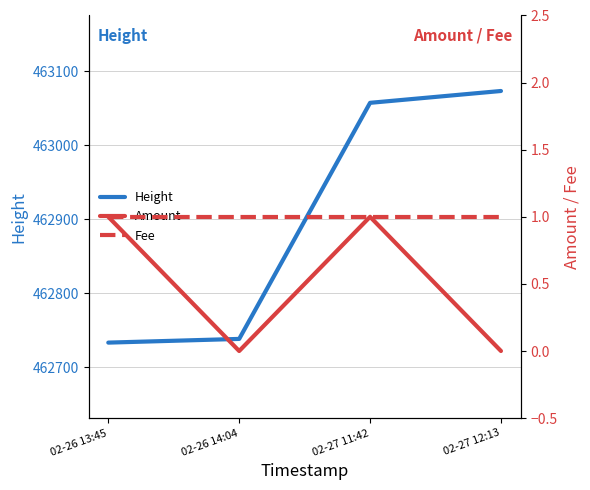

Rank the series by their maximum value, from lowest to highest.

Amount, Fee, Height